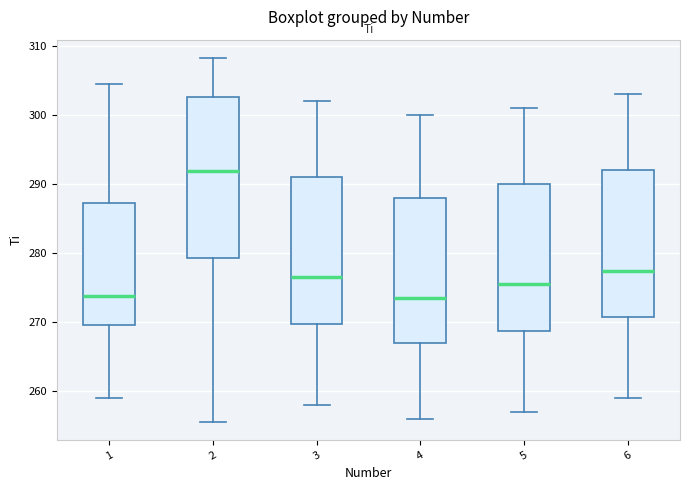

Where does the median line of the box at x = 5 sit on the y-axis? The values are not printed on the chart, so give them approximately, as read against the axis.

276